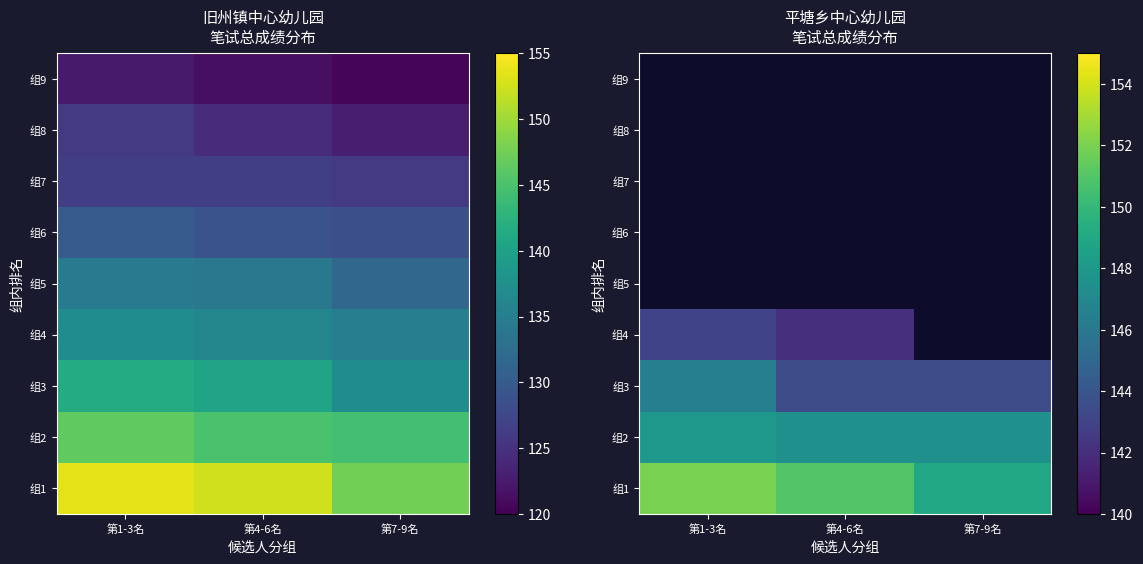

True or false: 组1 has a value of 34.6 at 第1-3名.

False